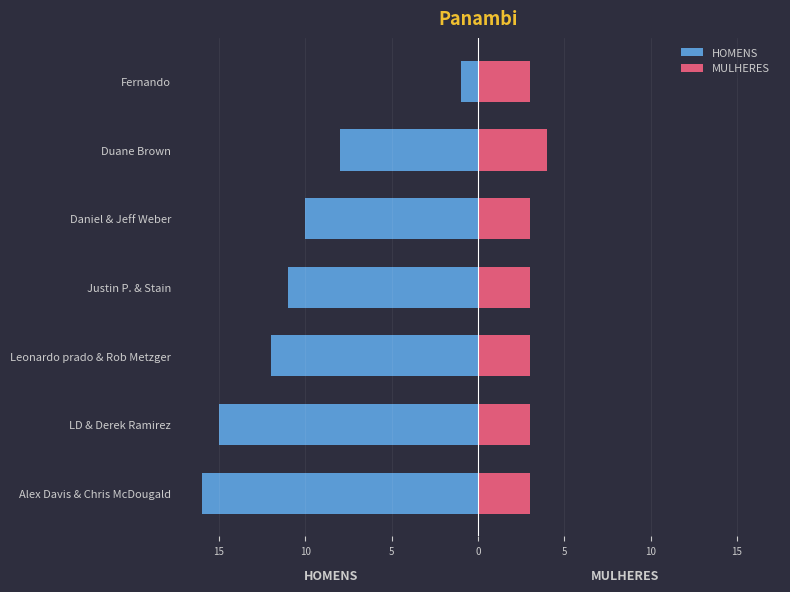

What is the difference between the maximum and minimum values in the HOMENS series?

15